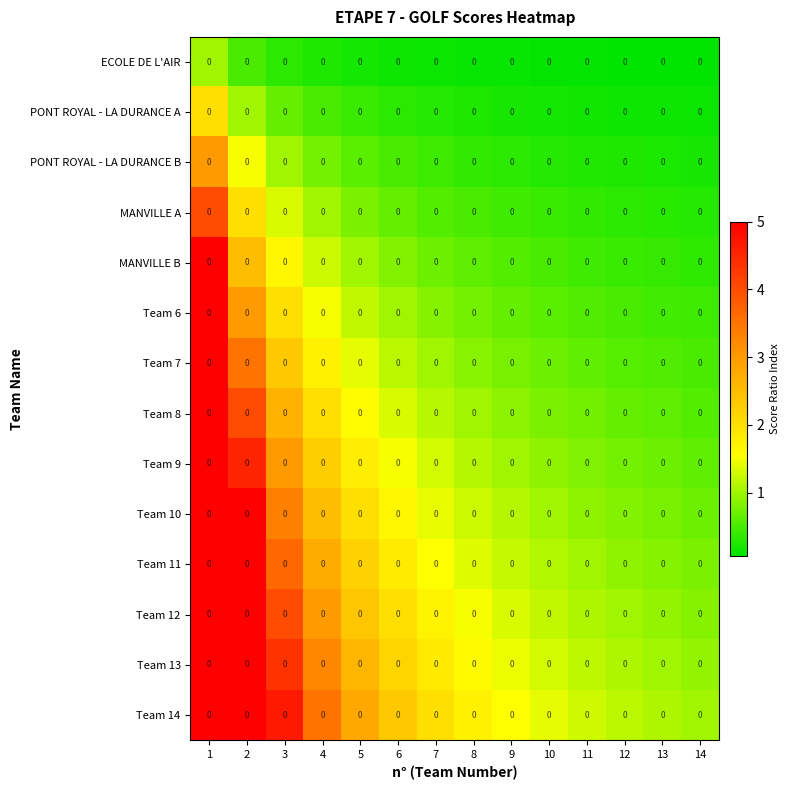

Which label corresponds to the smallest value in the chart?

14